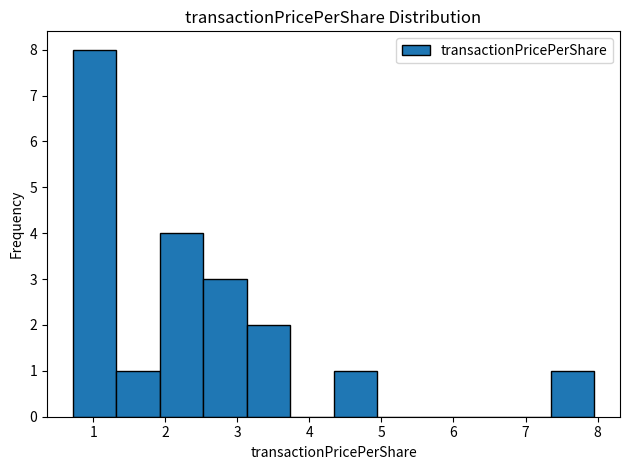

Reading left to right, transcribe this chart: for each bar, give the range it covers on the x-axis and its height. Neither the bar edges nor the heights are printed on the chart, so give them approximately, as read against the axes.

0.7 to 1.3: 8
1.3 to 1.9: 1
1.9 to 2.5: 4
2.5 to 3.1: 3
3.1 to 3.7: 2
3.7 to 4.3: 0
4.3 to 4.9: 1
4.9 to 5.5: 0
5.5 to 6.1: 0
6.1 to 6.7: 0
6.7 to 7.3: 0
7.3 to 8.0: 1